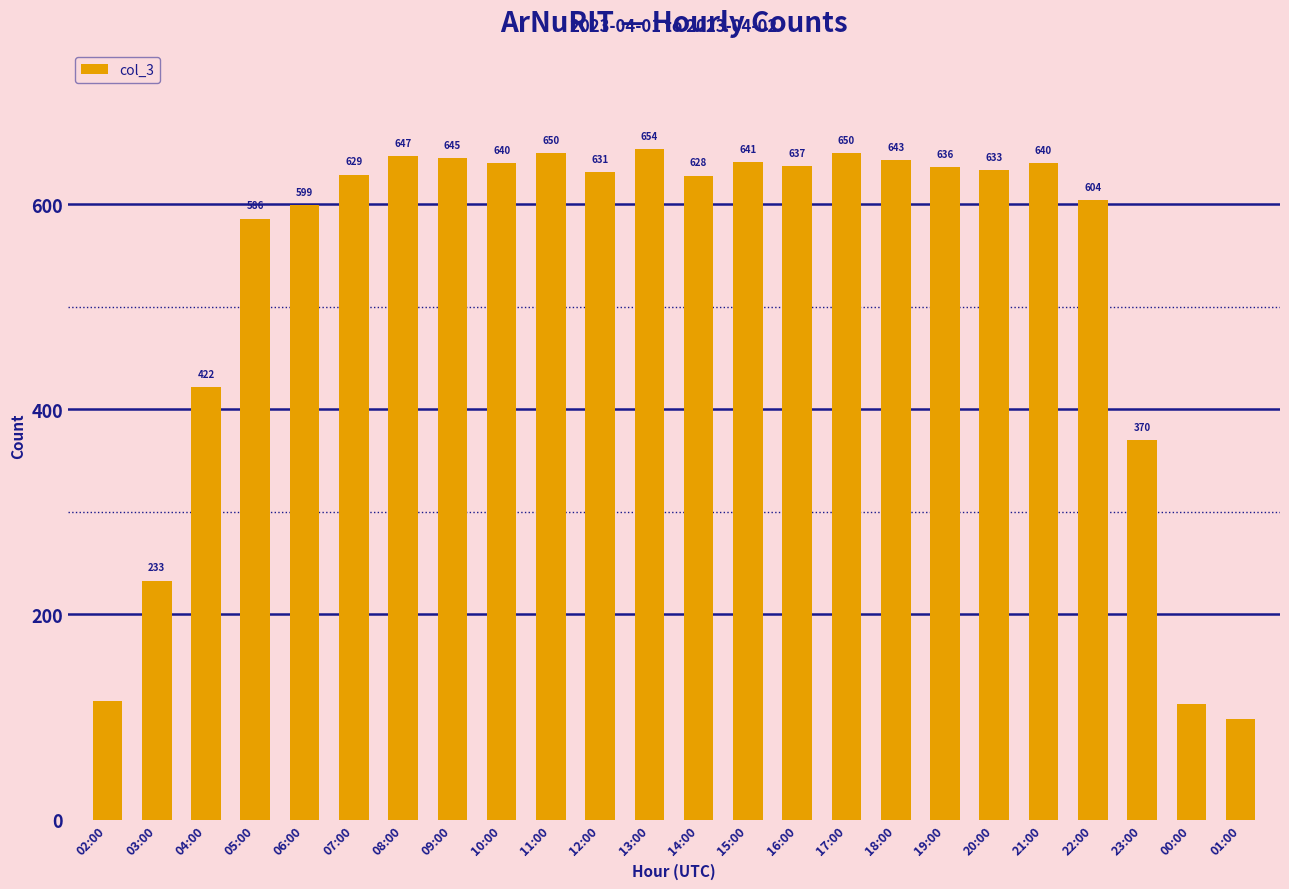

At which label is the value closest to 376?

23:00